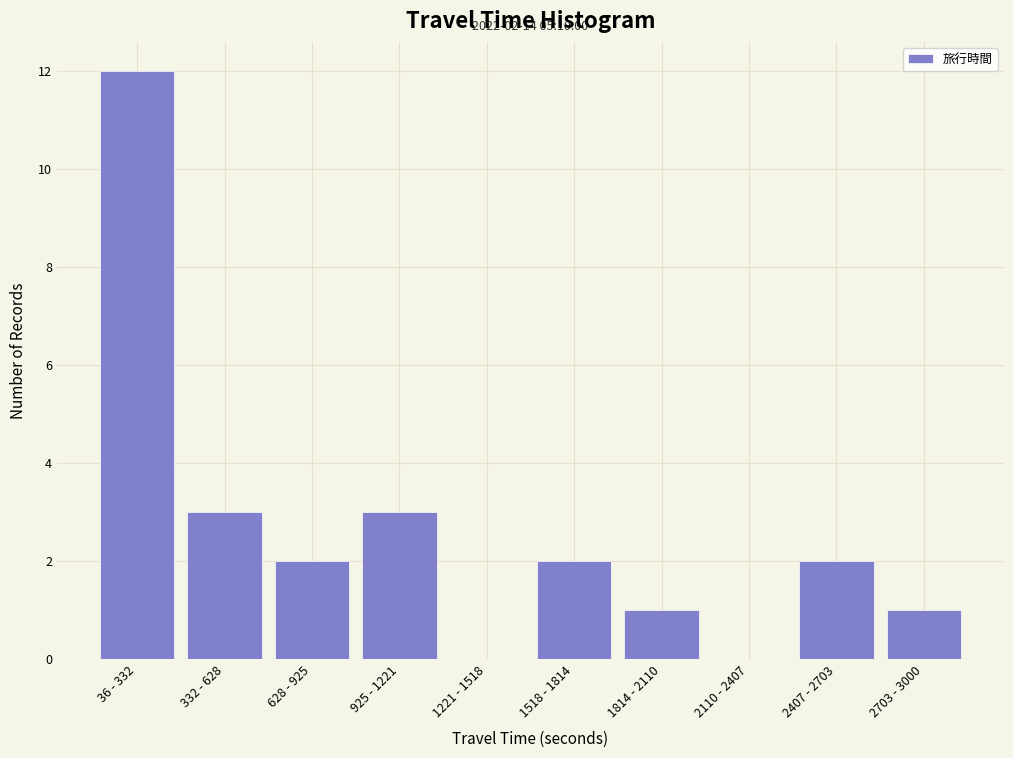

Reading left to right, list all the values displayed in this chart.

36 - 332=12	332 - 628=3	628 - 925=2	925 - 1221=3	1221 - 1518=0	1518 - 1814=2	1814 - 2110=1	2110 - 2407=0	2407 - 2703=2	2703 - 3000=1